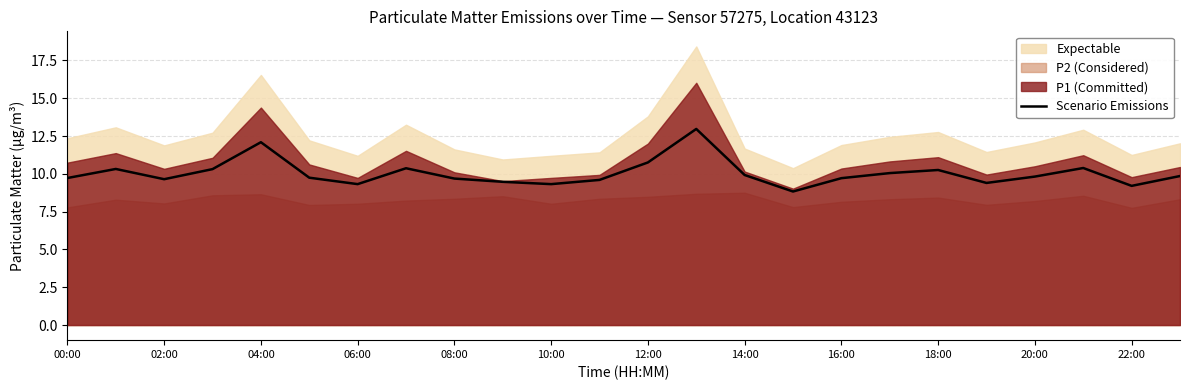

What is the highest value of the Scenario Emissions series?

13.0